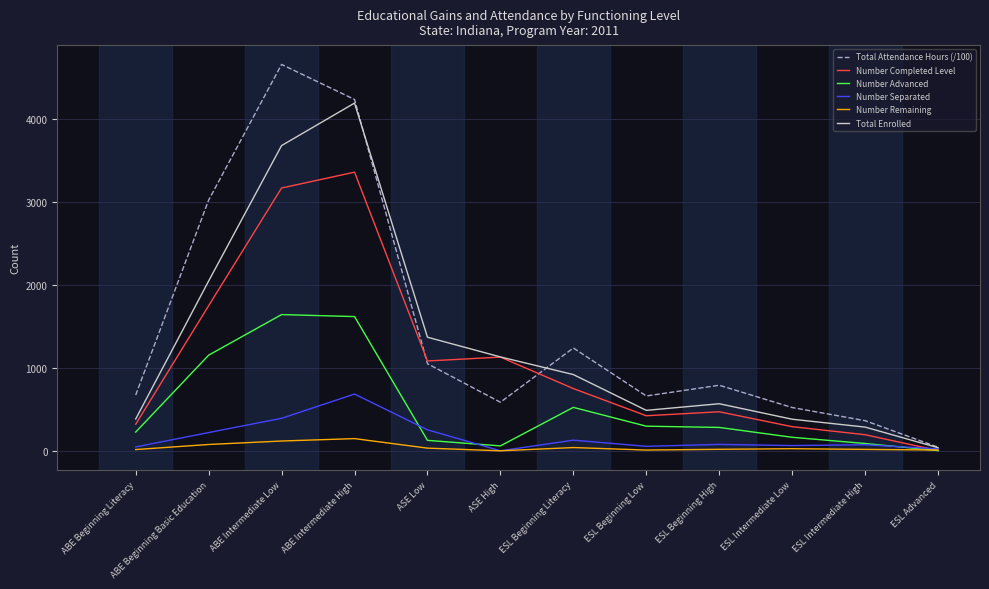

What position from the left is ESL Advanced?

12